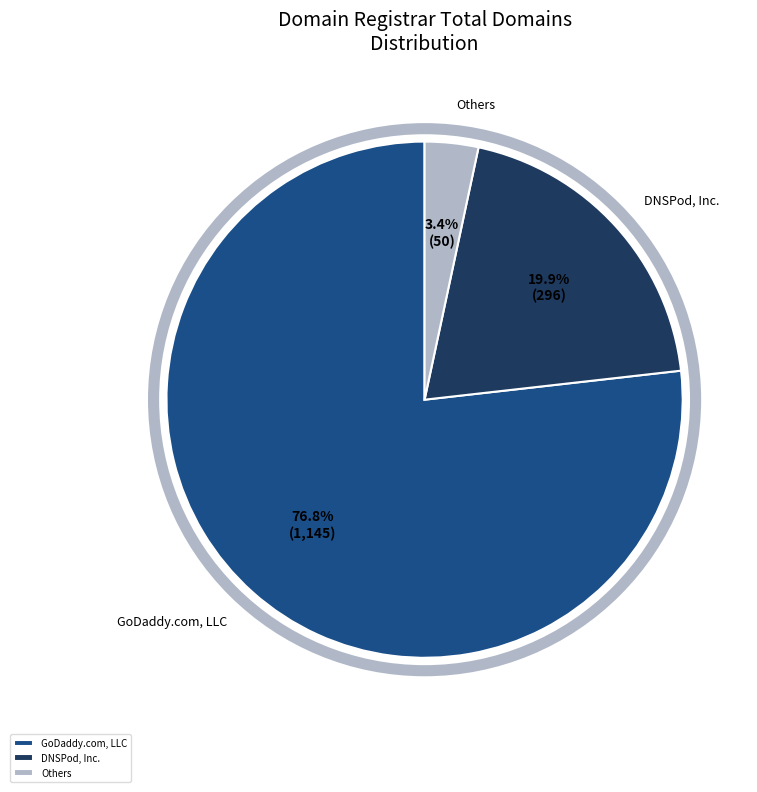

What is the smallest slice in the pie chart?

Others